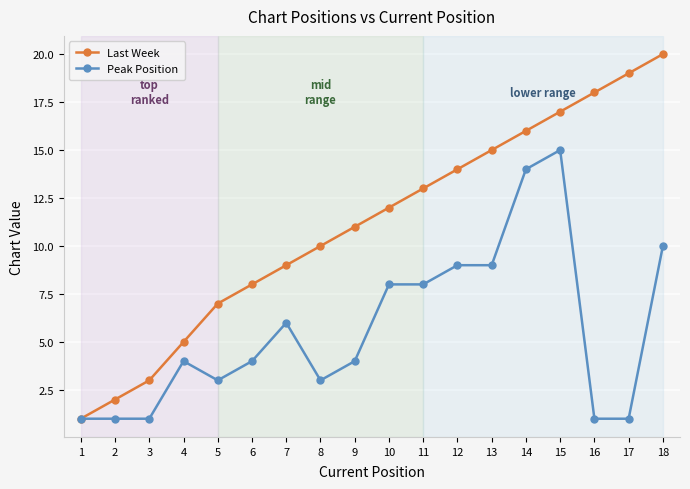

List the series in order of their overall mean, highest first.

Last Week, Peak Position